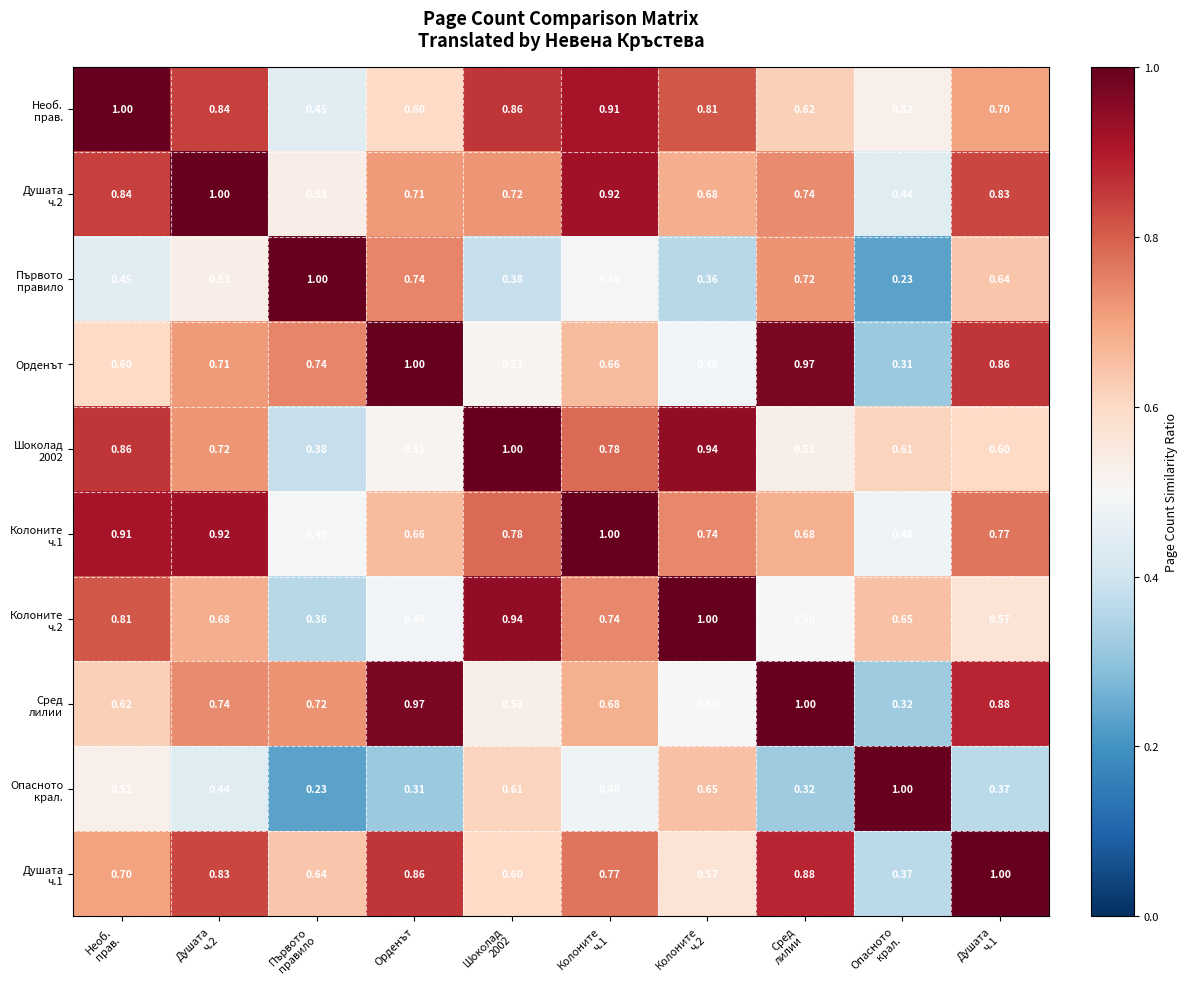

What is the total value across all series at Душата
ч.2?

7.4